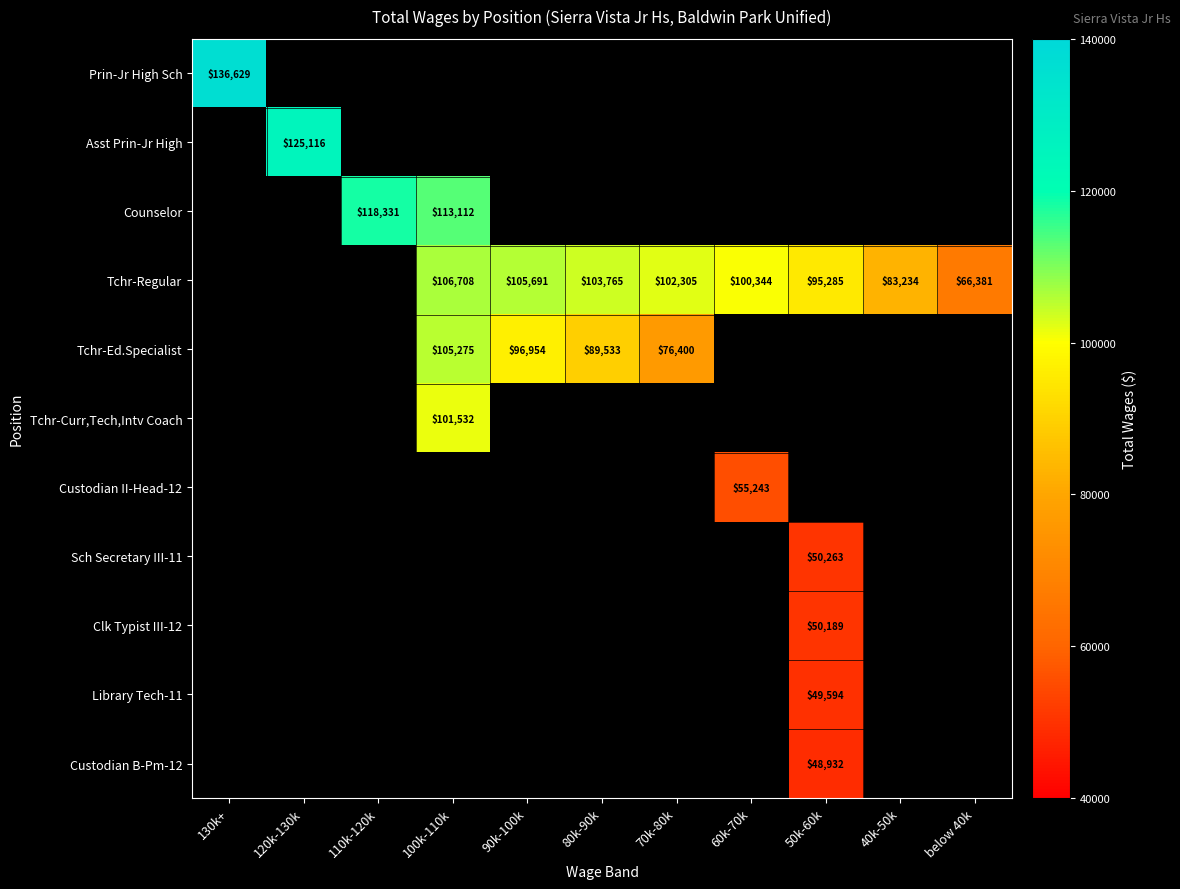

Which category has the highest value across all series?

130k+